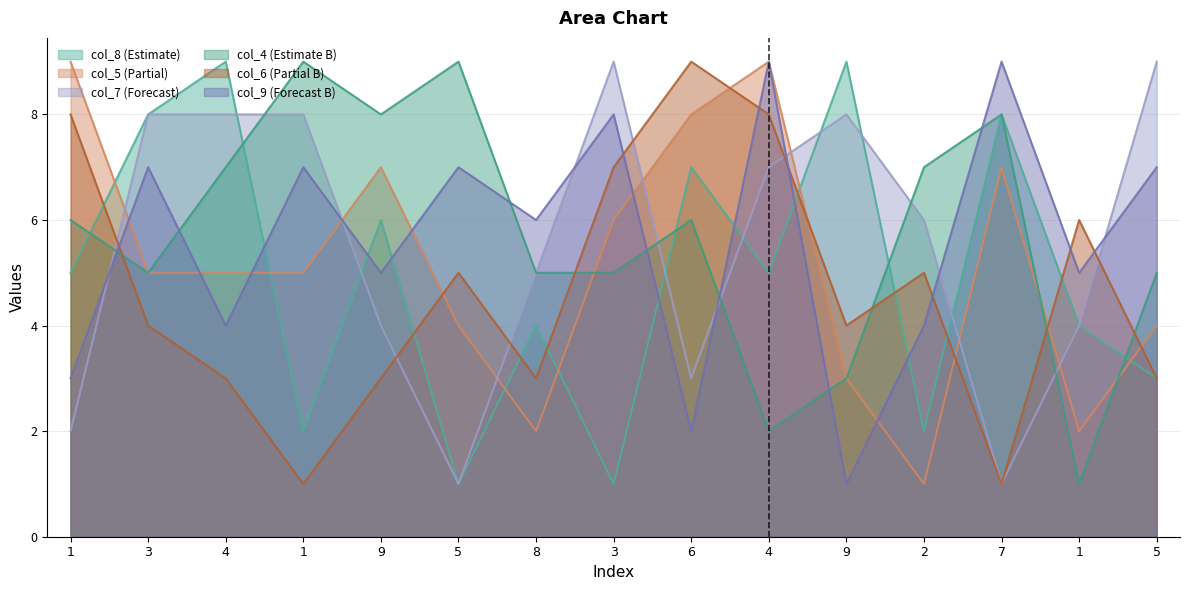

How many col_6 values are between 3 and 7?

10